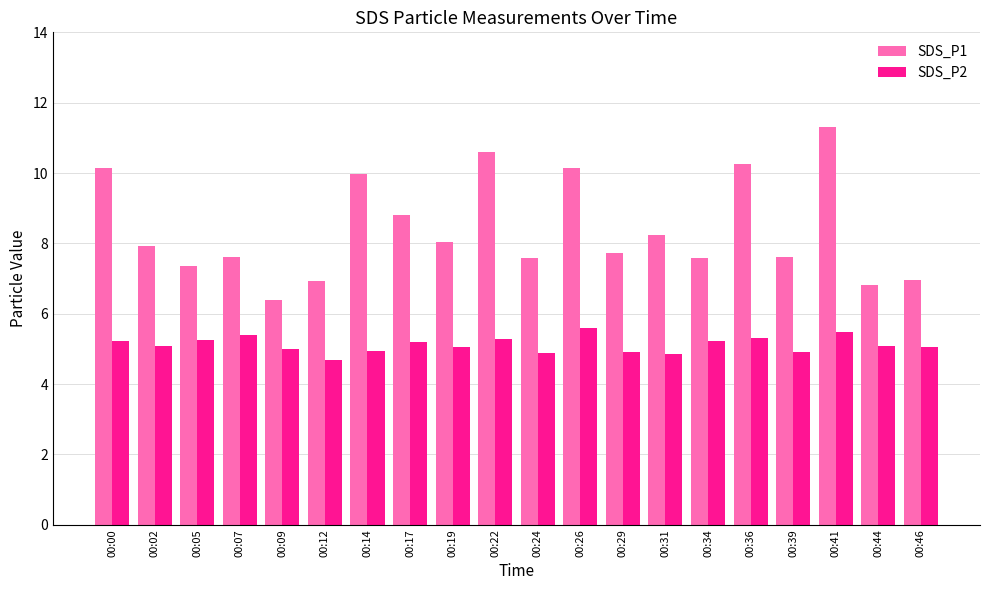

How many data points does each series have?

20